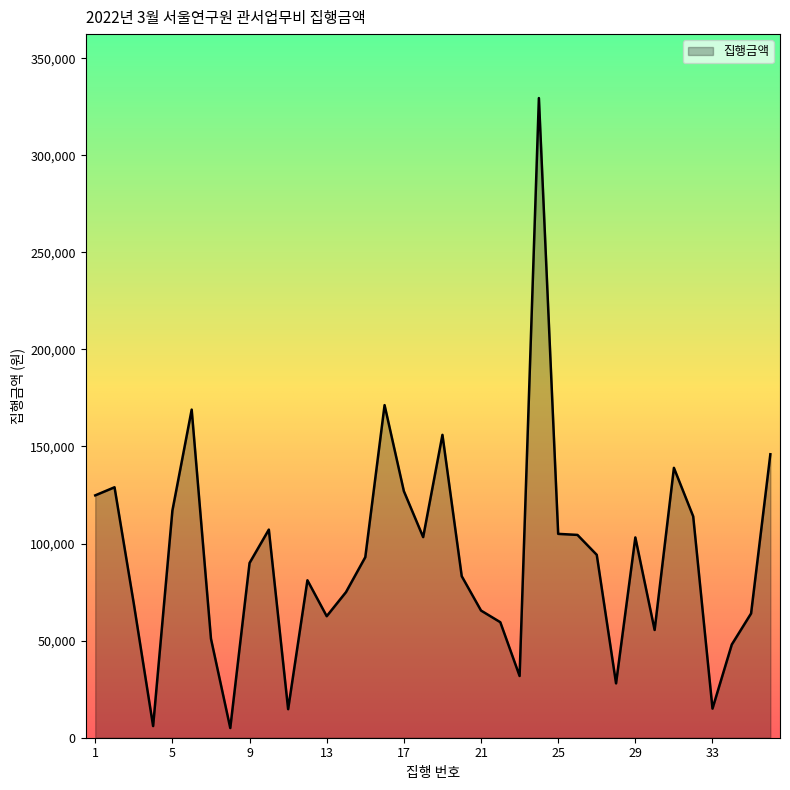

What is the greatest value displayed?

329456